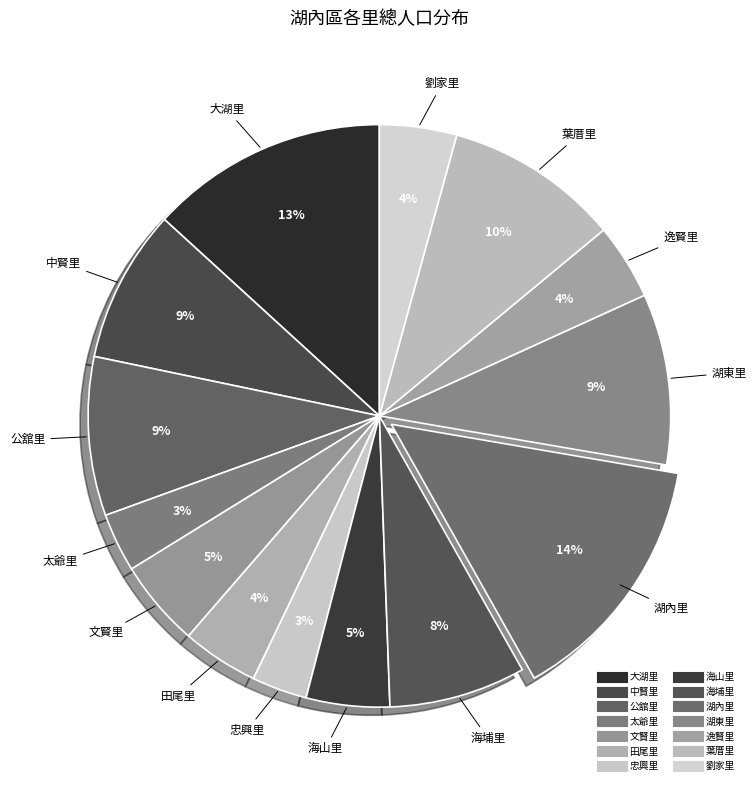

To the nearest percent, what percentage of the pie is 大湖里?

13%